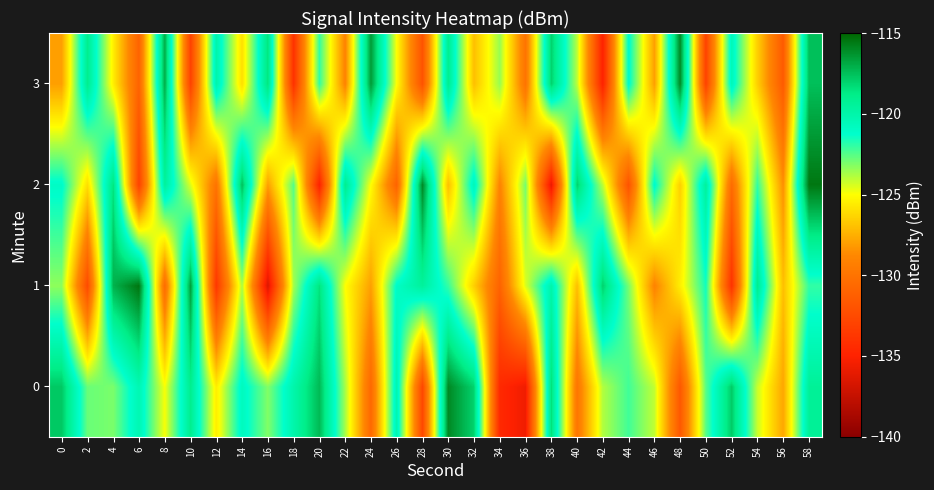

Reading left to right, extract all data points from this chart.

0: 0=-117.8	2=-122.8	4=-123.1	6=-120.3	8=-124.9	10=-119.0	12=-125.5	14=-120.7	16=-123.2	18=-120.0	20=-117.3	22=-123.7	24=-130.7	26=-120.2	28=-132.7	30=-116.0	32=-118.0	34=-134.6	36=-135.6	38=-118.4	40=-129.9	42=-123.9	44=-122.2	46=-124.1	48=-131.7	50=-122.6	52=-117.8	54=-124.2	56=-127.8	58=-119.3
1: 0=-123.4	2=-132.5	4=-117.1	6=-115.4	8=-130.5	10=-116.6	12=-133.7	14=-123.8	16=-136.5	18=-123.7	20=-118.5	22=-125.0	24=-128.0	26=-121.0	28=-119.5	30=-122.0	32=-126.5	34=-131.0	36=-124.5	38=-120.0	40=-127.0	42=-118.0	44=-123.0	46=-129.0	48=-125.5	50=-121.5	52=-134.0	54=-119.0	56=-127.0	58=-122.0
2: 0=-121.0	2=-126.0	4=-118.5	6=-133.0	8=-119.5	10=-124.5	12=-130.0	14=-117.5	16=-128.0	18=-122.5	20=-135.0	22=-119.0	24=-125.0	26=-131.0	28=-116.0	30=-127.0	32=-120.5	34=-129.0	36=-123.0	38=-136.0	40=-118.0	42=-124.0	44=-132.0	46=-121.0	48=-126.5	50=-119.5	52=-130.5	54=-122.0	56=-128.5	58=-115.5
3: 0=-128.0	2=-119.0	4=-125.5	6=-131.0	8=-117.0	10=-133.0	12=-120.0	14=-126.0	16=-118.5	18=-134.0	20=-122.0	22=-129.0	24=-116.5	26=-125.0	28=-132.0	30=-119.0	32=-127.0	34=-123.5	36=-130.0	38=-118.0	40=-124.0	42=-135.0	44=-121.0	46=-128.0	48=-116.0	50=-133.0	52=-120.5	54=-126.5	56=-131.5	58=-117.5